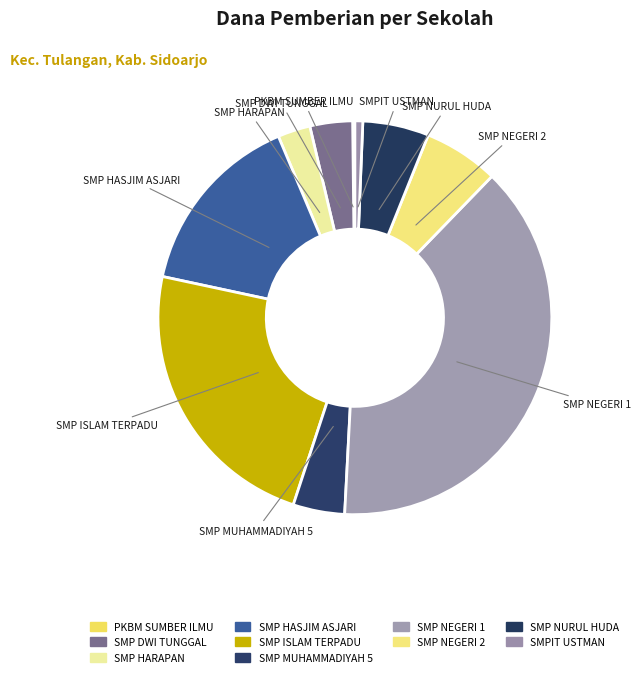

Between SMP MUHAMMADIYAH 5 and SMP DWI TUNGGAL, which is larger?

SMP MUHAMMADIYAH 5